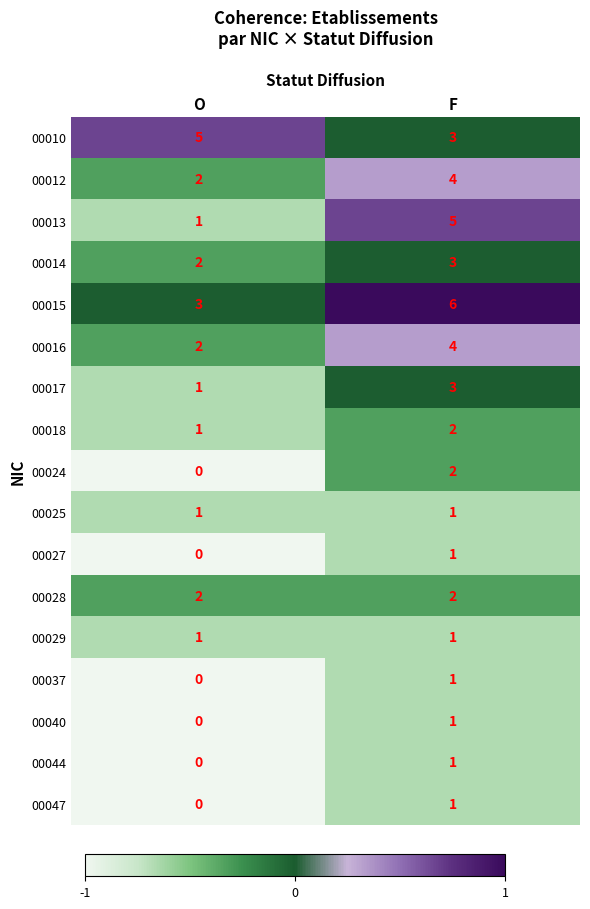

Is it true that 00017 equals 1 at F?

False